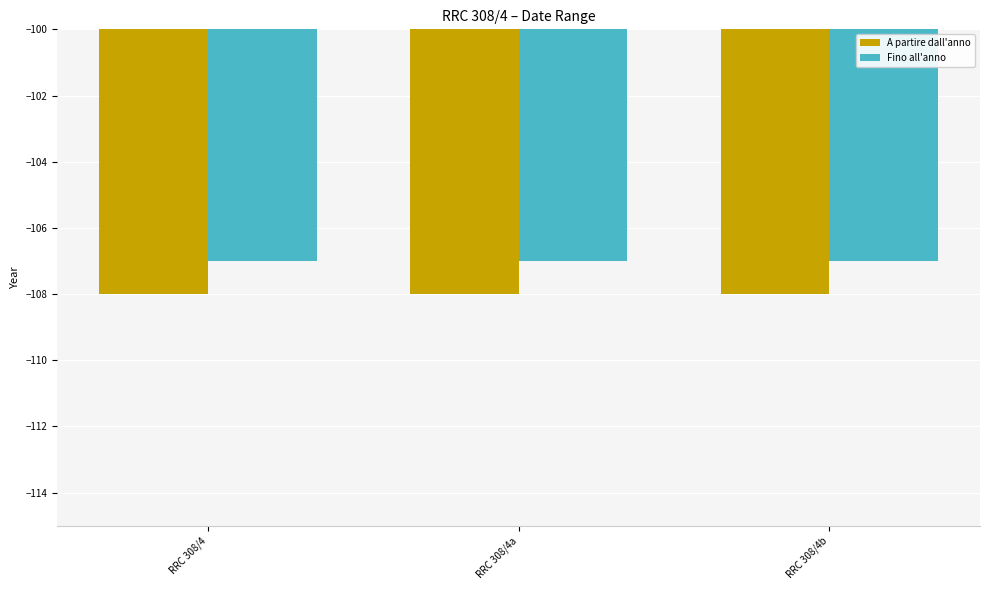

What is the label of the 2nd bar from the right?

RRC 308/4a